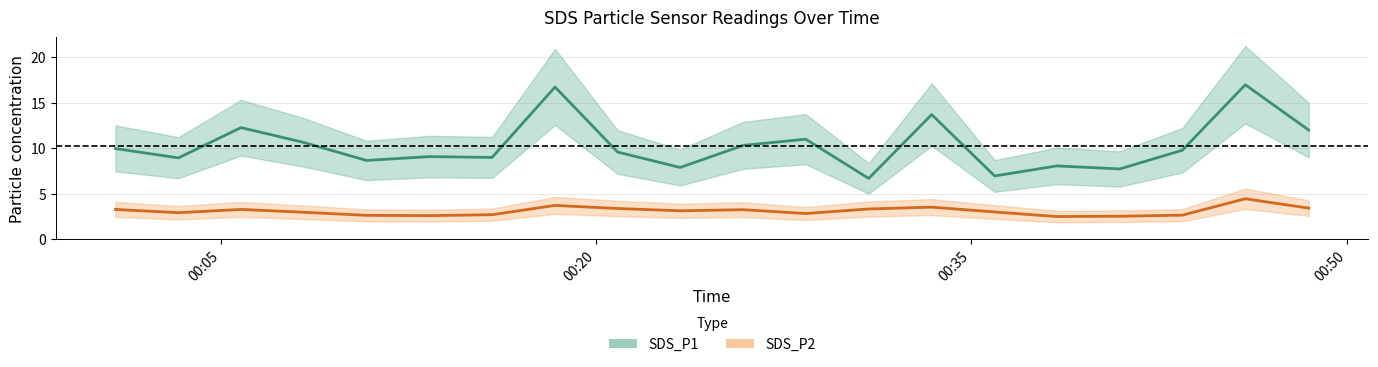

What is the greatest value displayed?

16.9